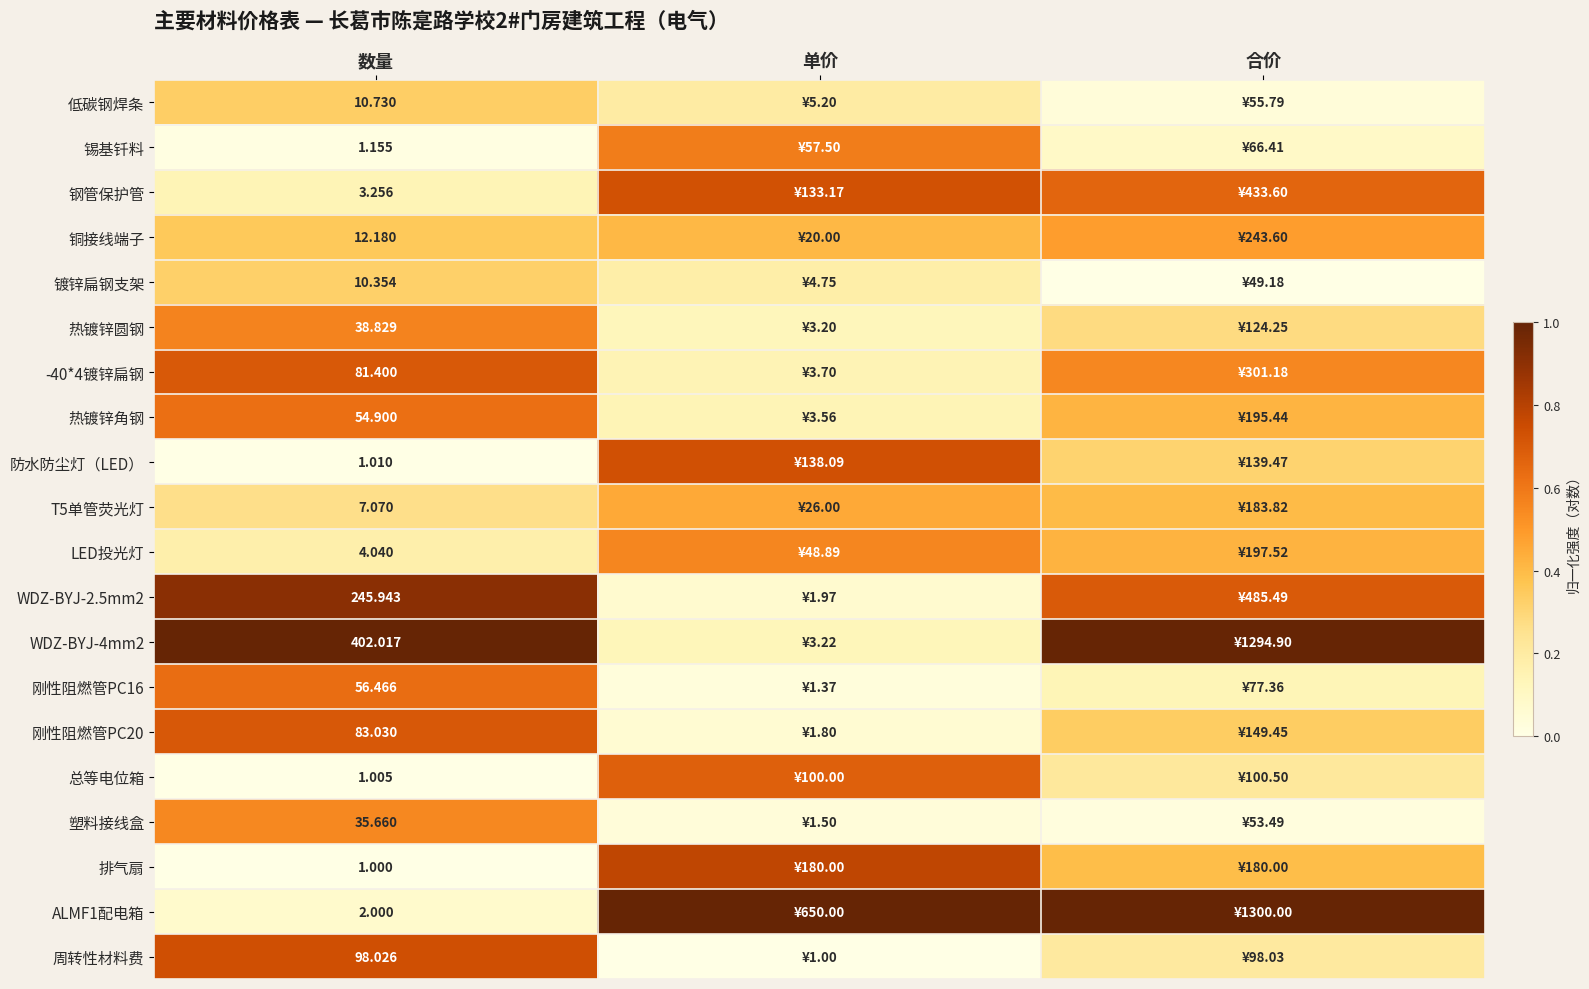

What is the difference between the highest and lowest values at 数量?

401.0